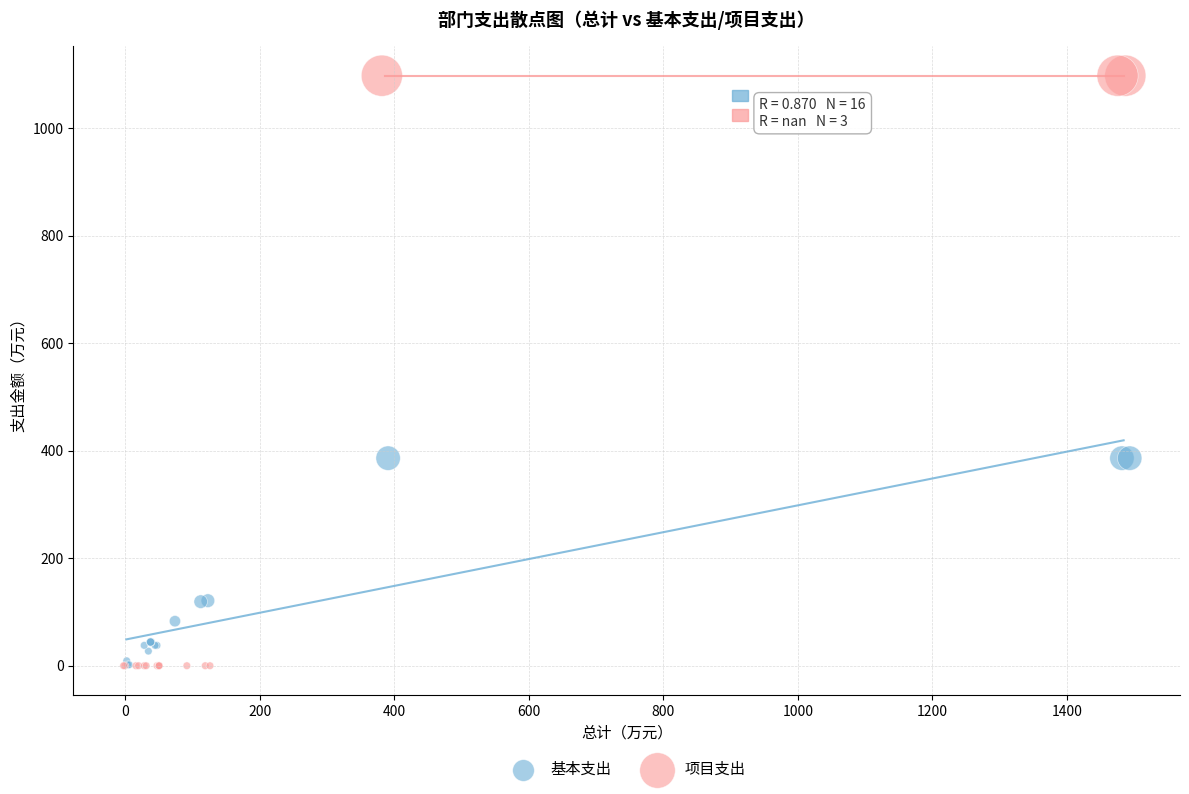

Which series reaches the maximum Y coordinate?

项目支出